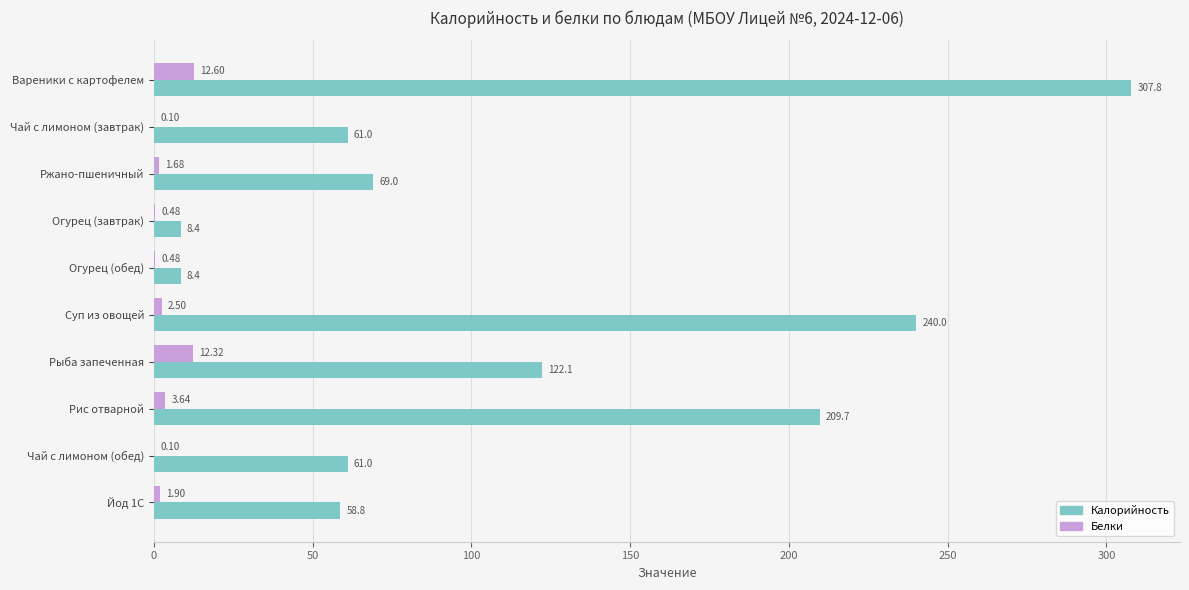

Between Суп из овощей and Йод 1С, which series saw the biggest shift?

Калорийность